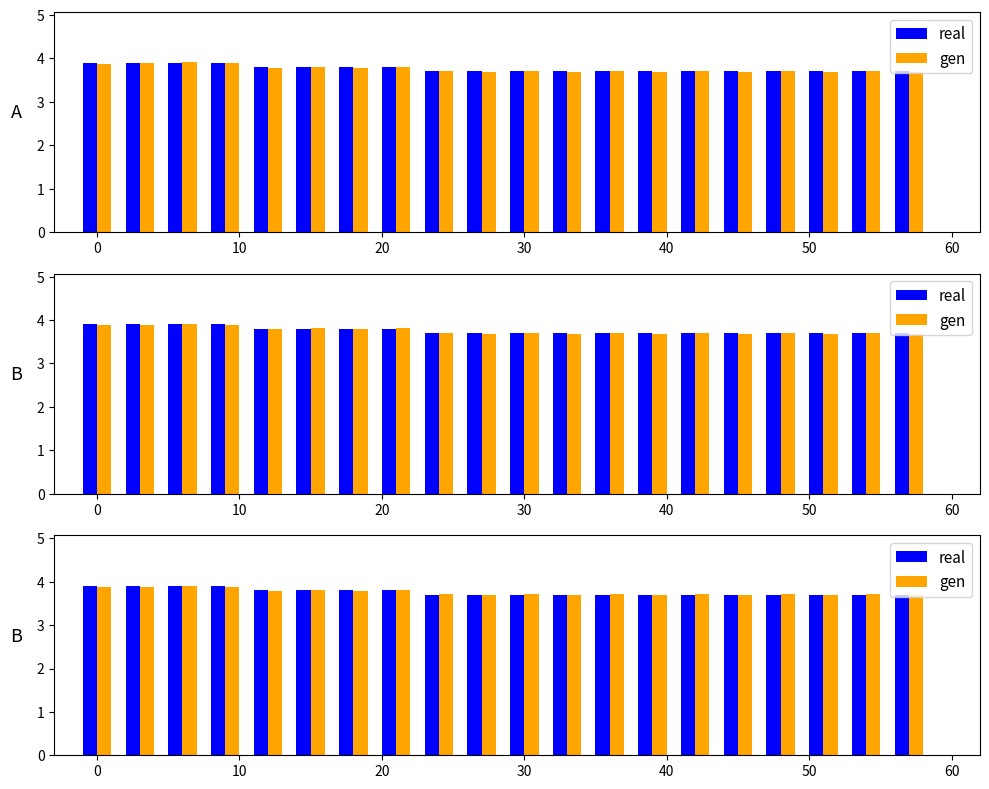

True or false: gen has a value of 5.4 at 0.

False